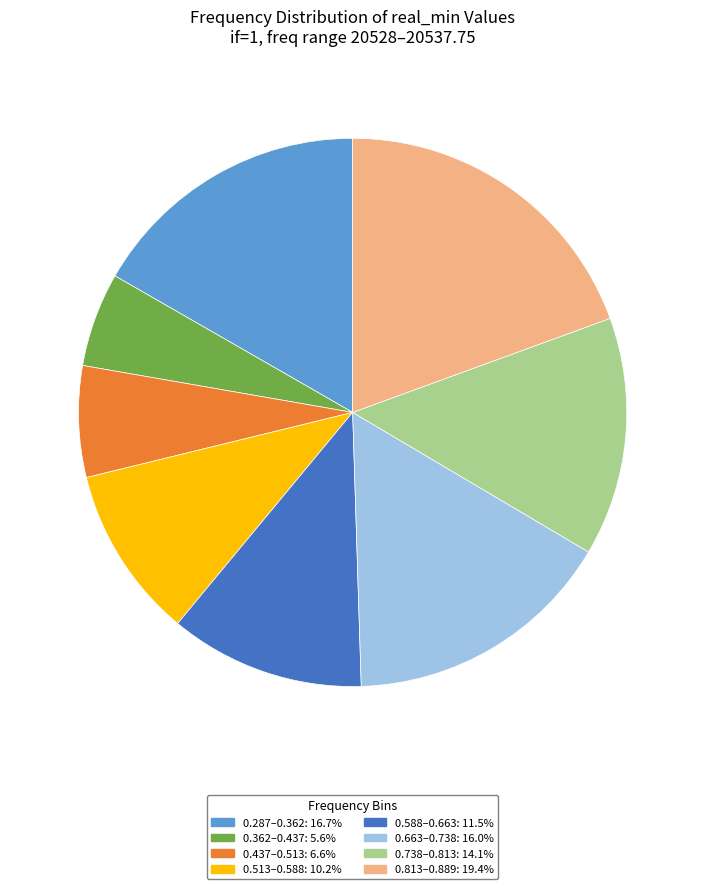

Does any single category account for the majority?

No